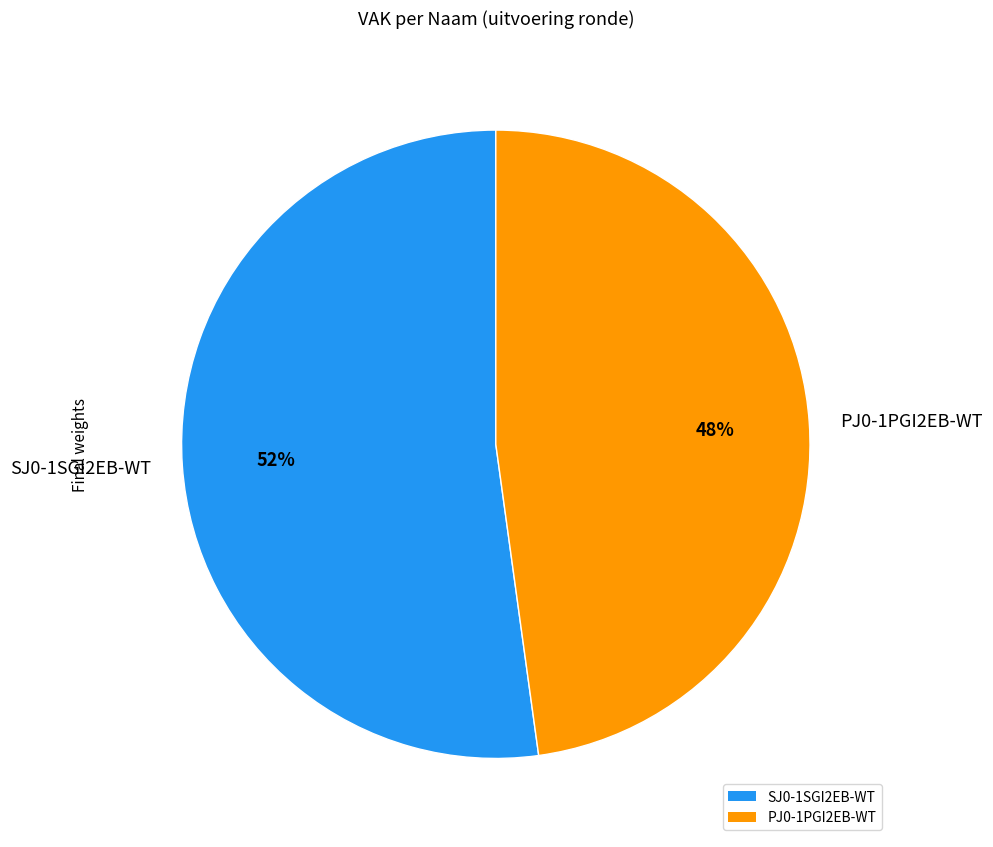

Count the number of slices in the pie.

2